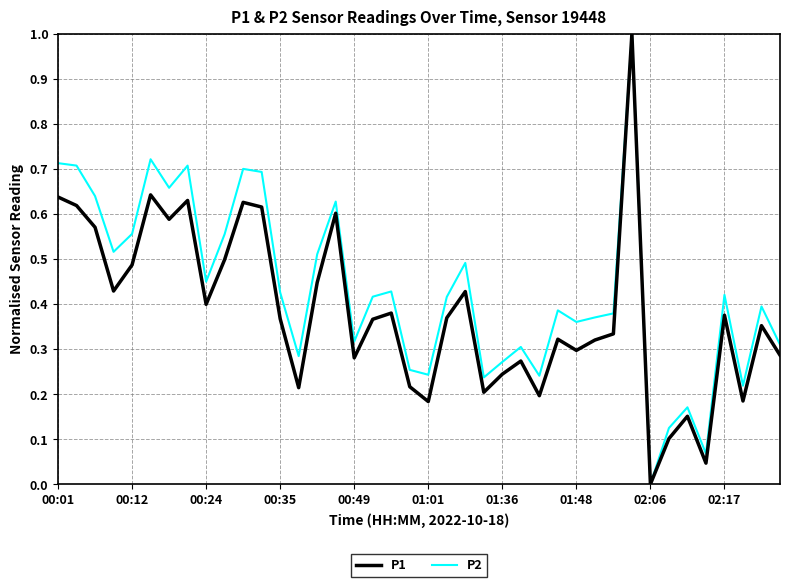

What is the highest value of the P1 series?

1.0